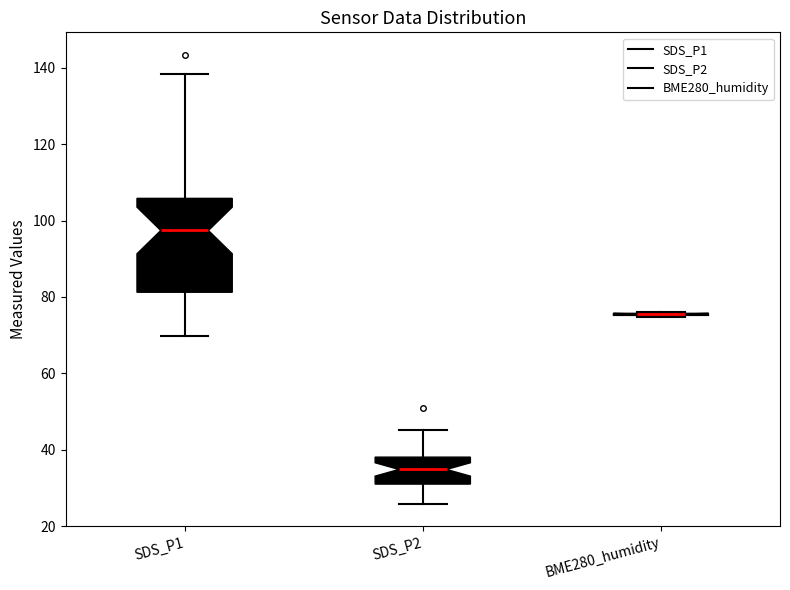

Reading left to right, transcribe this box plot: for each box, give where its median line is, the range the box spans, and where its two whiskers end, as read against the y-axis. The values are not printed on the chart, so give them approximately, as read against the axis.

SDS_P1: median 98, box 82 to 106, whiskers 70 to 138
SDS_P2: median 34, box 30 to 38, whiskers 26 to 46
BME280_humidity: box collapsed to a line at 76, whiskers 74 to 76